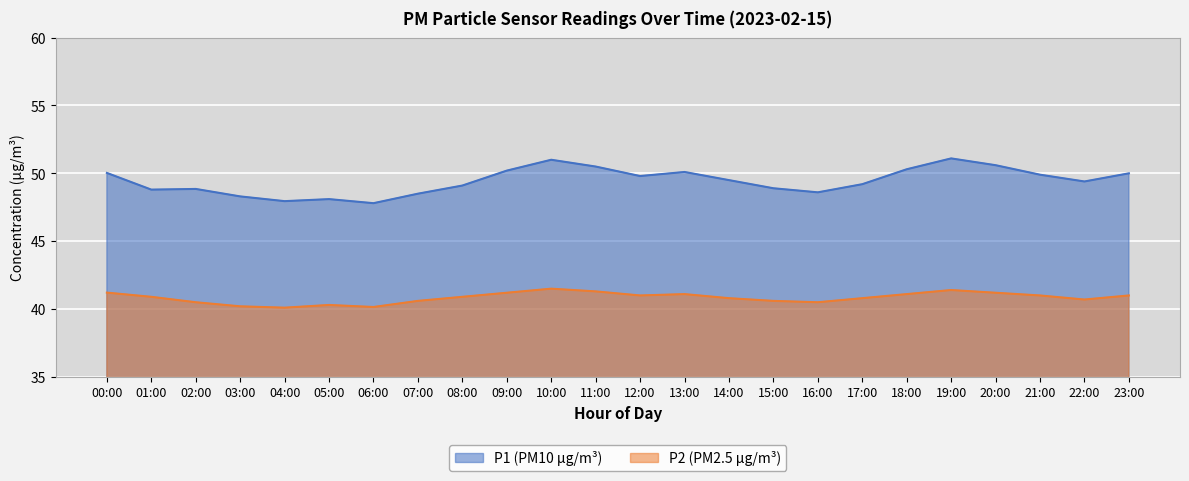

What are all the series names shown in the legend?

P1, P2